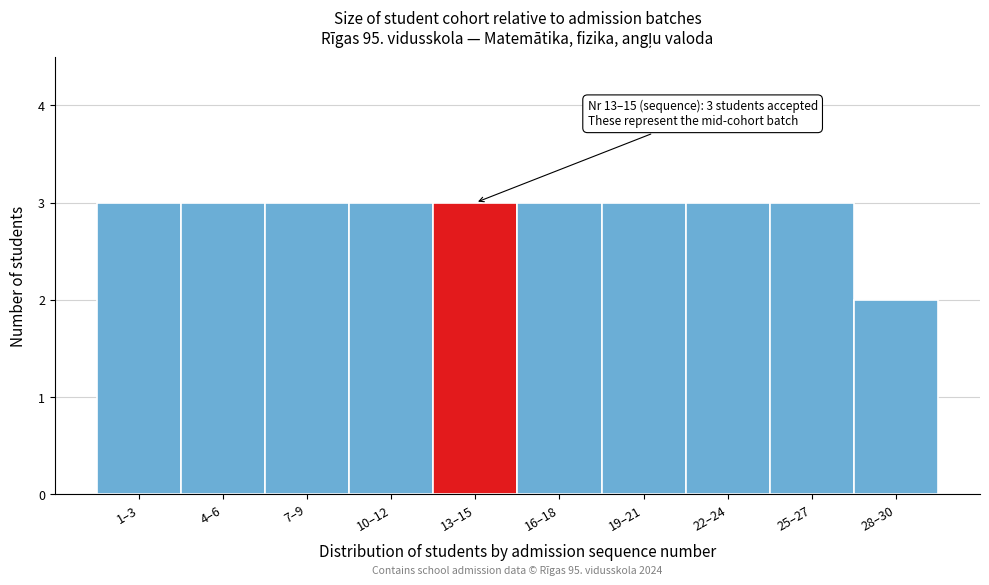

Reading left to right, what are all the values shown in this chart?

1–3=3	4–6=3	7–9=3	10–12=3	13–15=3	16–18=3	19–21=3	22–24=3	25–27=3	28–30=2